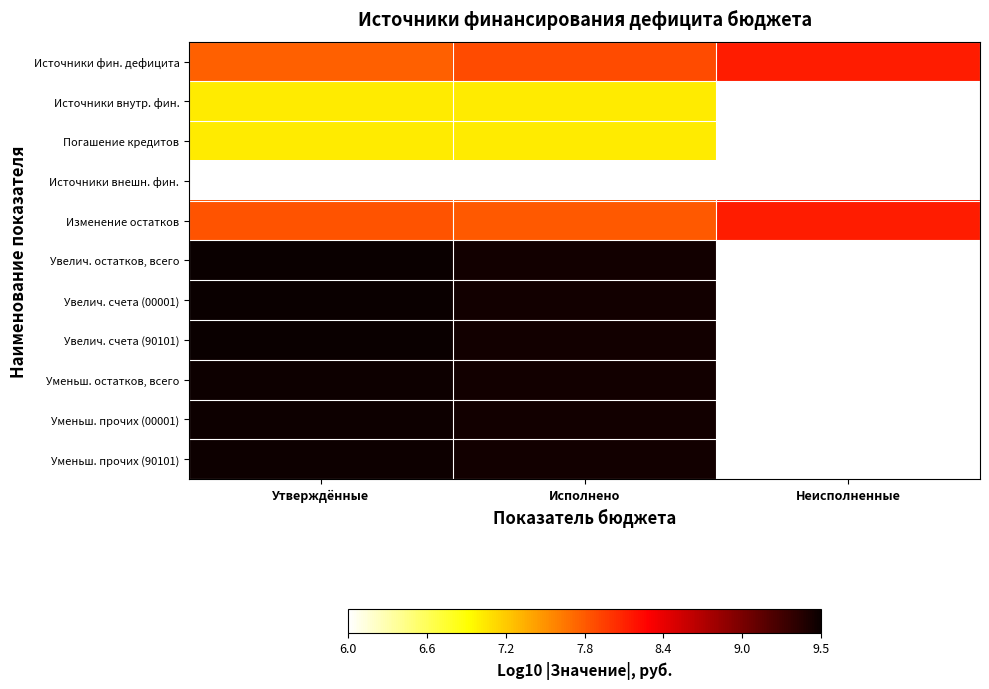

Reading left to right, what are all the values shown in this chart?

Источники фин. дефицита: Утверждённые=7.7	Исполнено=7.8	Неисполненные=8.1
Источники внутр. фин.: Утверждённые=7.0	Исполнено=7.0	Неисполненные=6.0
Погашение кредитов: Утверждённые=7.0	Исполнено=7.0	Неисполненные=6.0
Источники внешн. фин.: Утверждённые=6.0	Исполнено=6.0	Неисполненные=6.0
Изменение остатков: Утверждённые=7.8	Исполнено=7.8	Неисполненные=8.1
Увелич. остатков, всего: Утверждённые=9.5	Исполнено=9.5	Неисполненные=6.0
Увелич. счета (00001): Утверждённые=9.5	Исполнено=9.5	Неисполненные=6.0
Увелич. счета (90101): Утверждённые=9.5	Исполнено=9.5	Неисполненные=6.0
Уменьш. остатков, всего: Утверждённые=9.5	Исполнено=9.5	Неисполненные=6.0
Уменьш. прочих (00001): Утверждённые=9.5	Исполнено=9.5	Неисполненные=6.0
Уменьш. прочих (90101): Утверждённые=9.5	Исполнено=9.5	Неисполненные=6.0